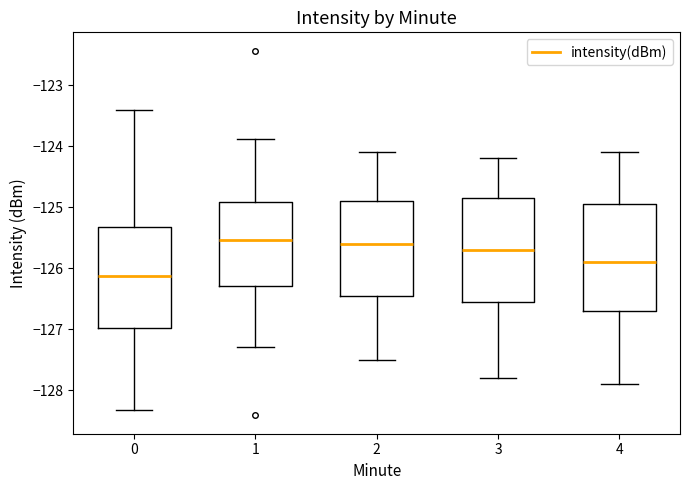

Reading left to right, read every box against the y-axis: the position of its median line, the range the box covers, and the ends of its whiskers. The values are not printed on the chart, so give them approximately, as read against the axis.

0: median -126.1, box -127.0 to -125.3, whiskers -128.3 to -123.4
1: median -125.5, box -126.3 to -124.9, whiskers -127.3 to -123.9
2: median -125.6, box -126.4 to -124.9, whiskers -127.5 to -124.1
3: median -125.7, box -126.5 to -124.8, whiskers -127.8 to -124.2
4: median -125.9, box -126.7 to -124.9, whiskers -127.9 to -124.1